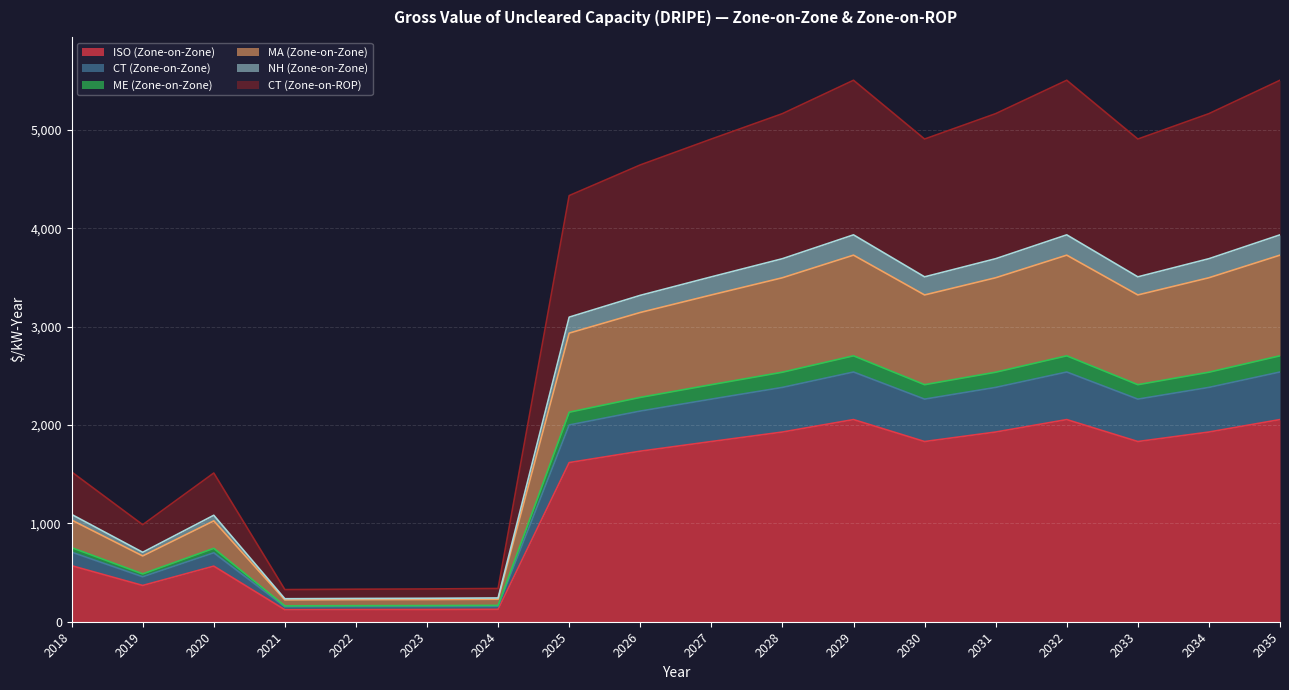

What is the difference between the ISO (Zone-on-Zone) values at 2025 and 2020?

1052.9